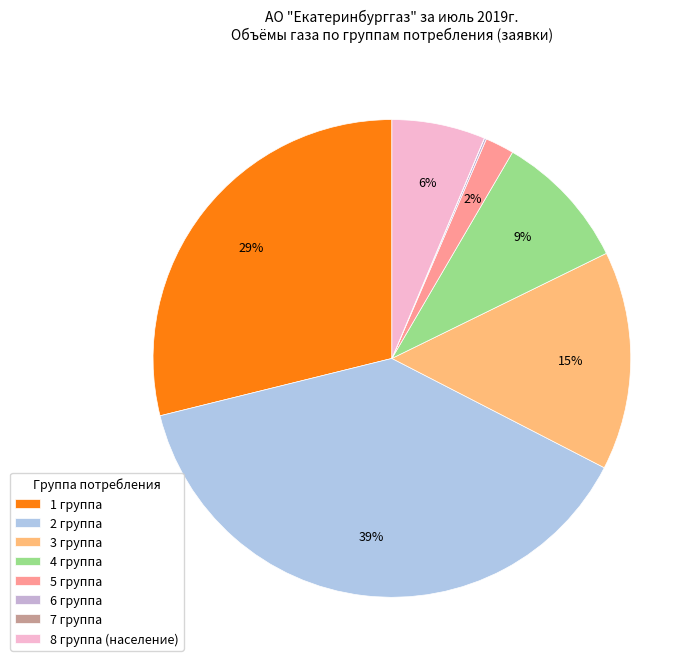

Which category has the smallest portion of the pie?

7 группа